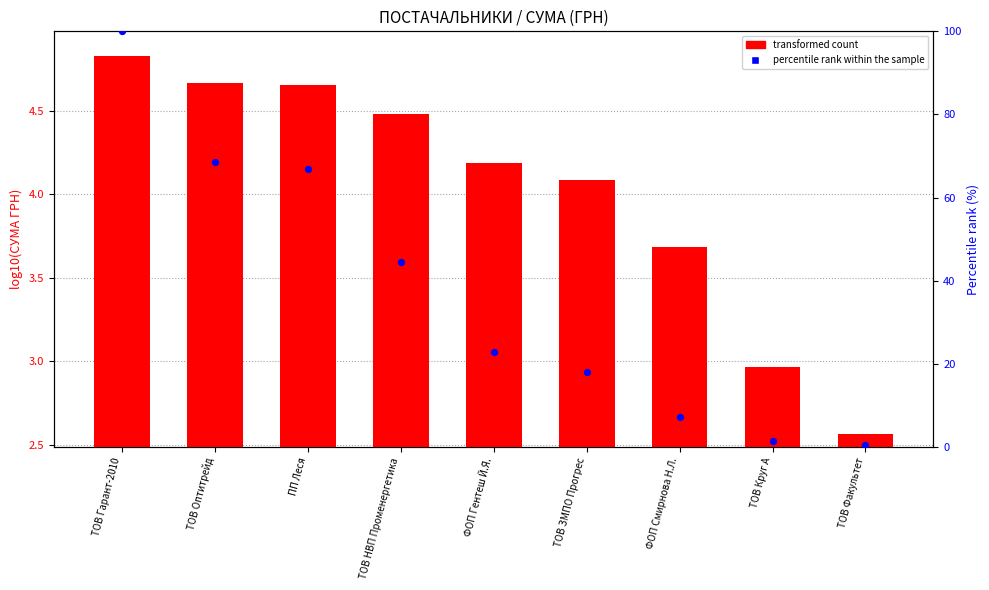

Which series has the widest spread of Y values?

percentile rank within the sample